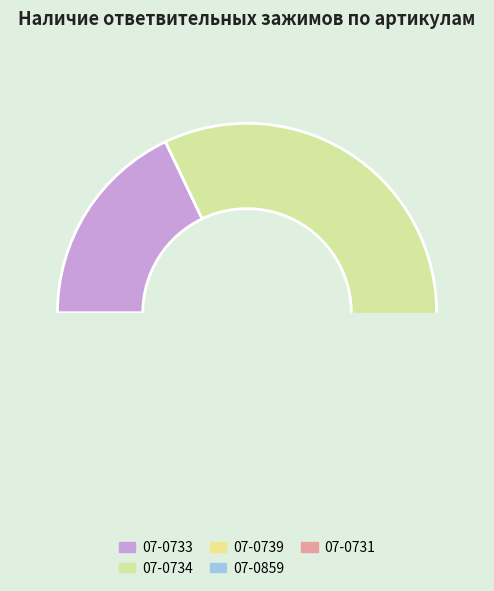

Which category has the biggest portion of the pie?

07-0734